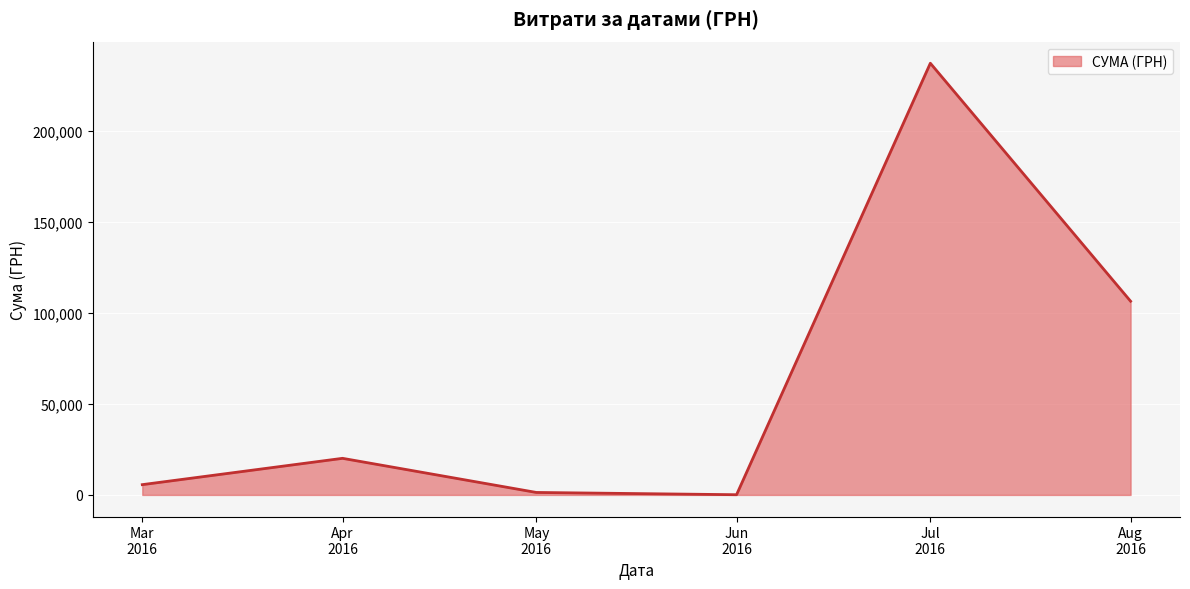

Reading right to left, list all the values displayed in this chart.

106448.7	237224.9	120.0	1367.4	20116.8	5654.0